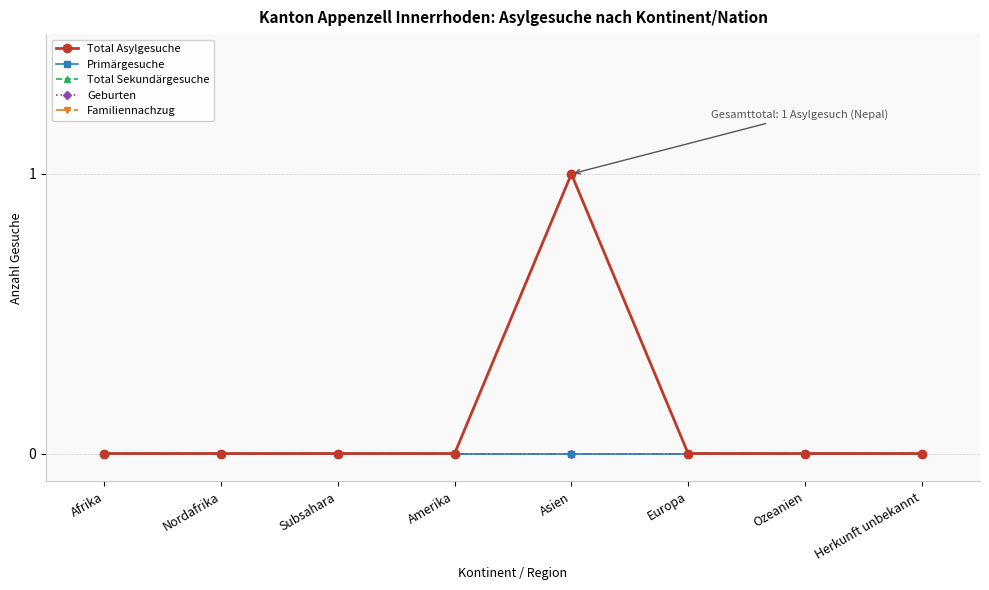

Between Afrika and Ozeanien, which series saw the biggest shift?

Total Asylgesuche